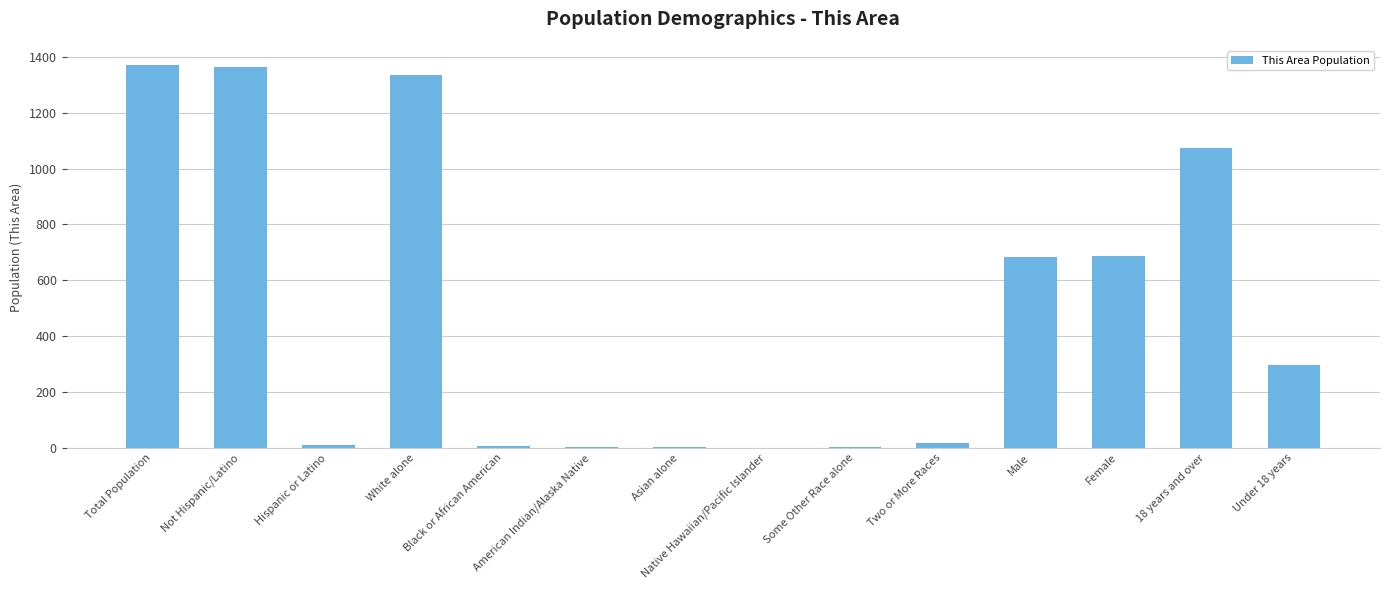

What is the ratio of the value at Male to the value at White alone?

0.5